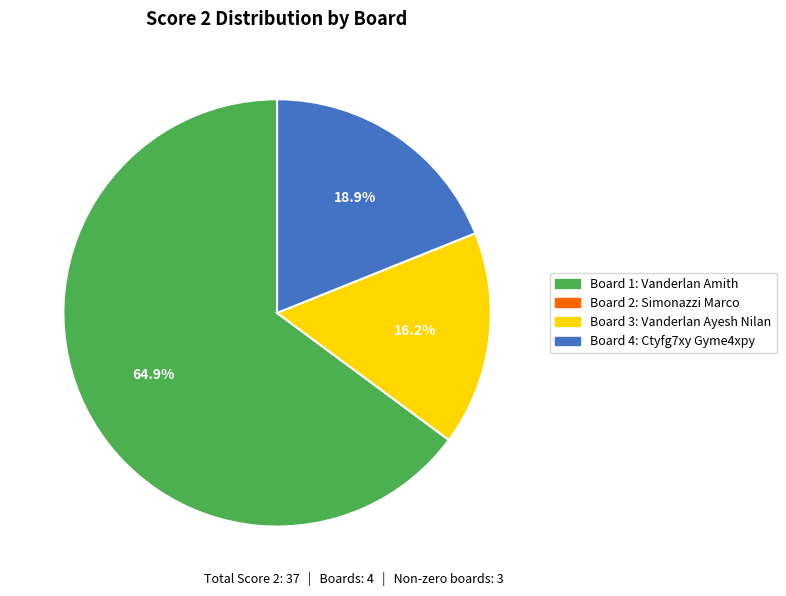

Is there any slice that represents more than half of the pie?

Yes